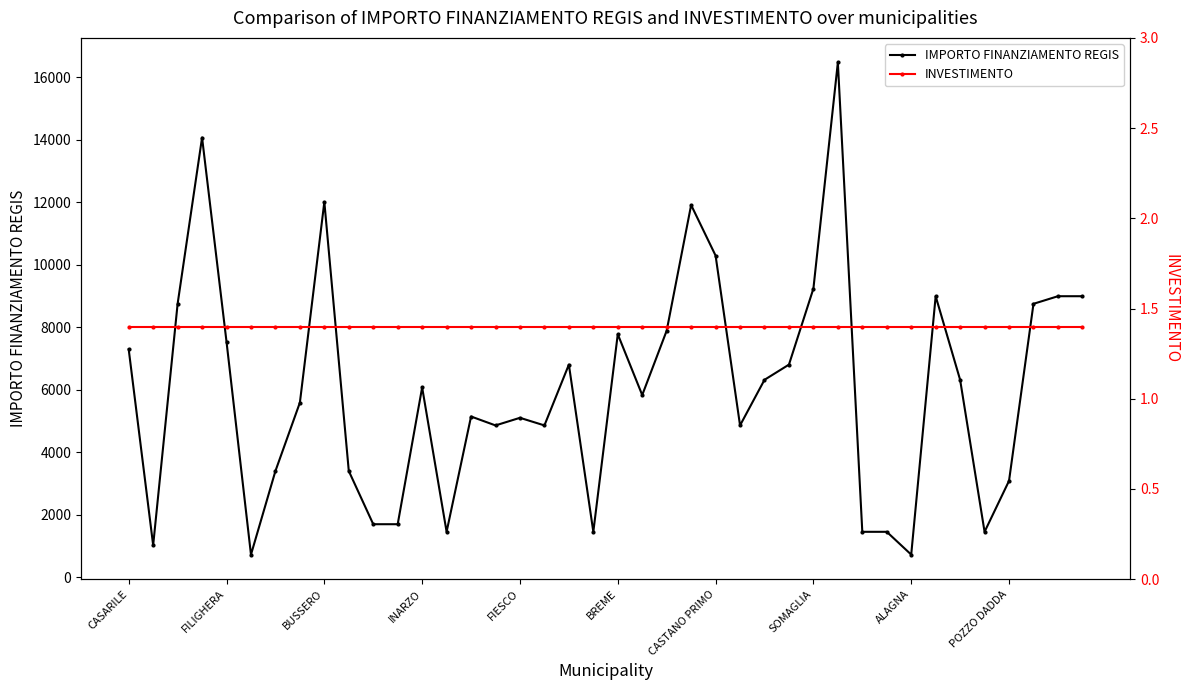

What is the minimum value for IMPORTO FINANZIAMENTO REGIS?

729